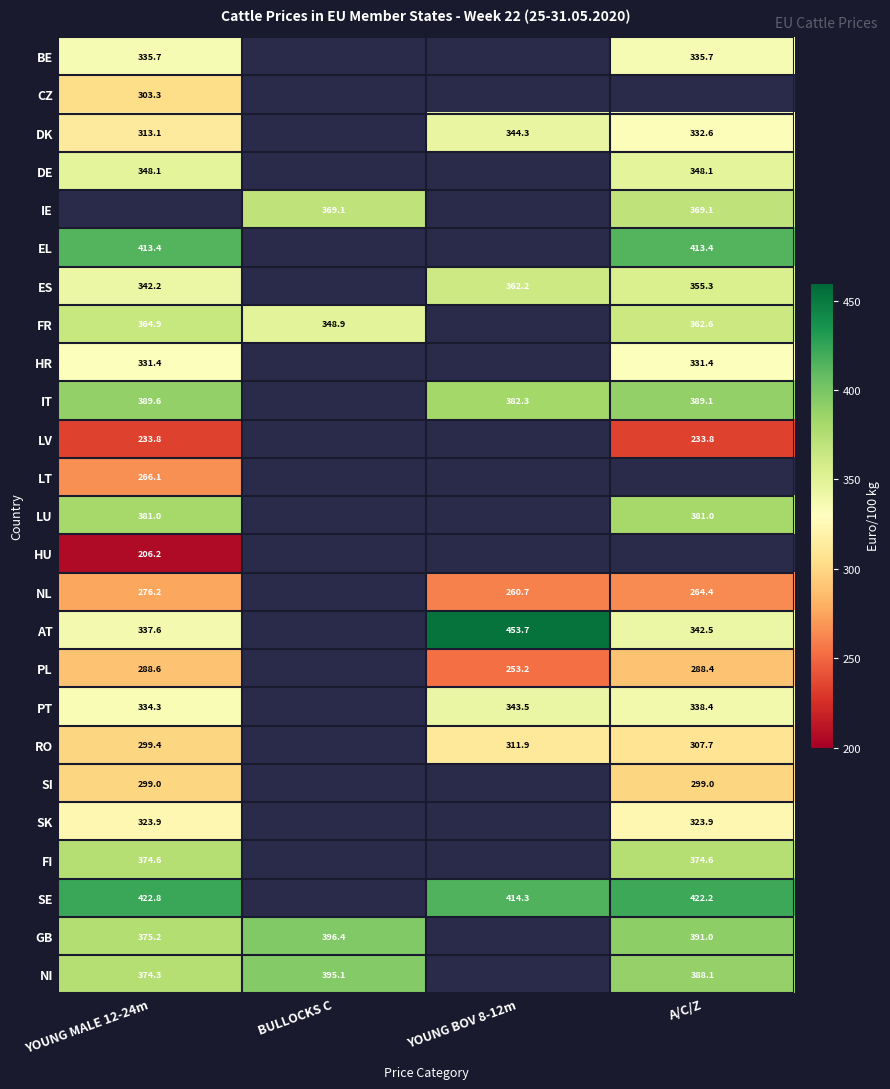

At which label is HR closest to 331?

YOUNG MALE 12-24m